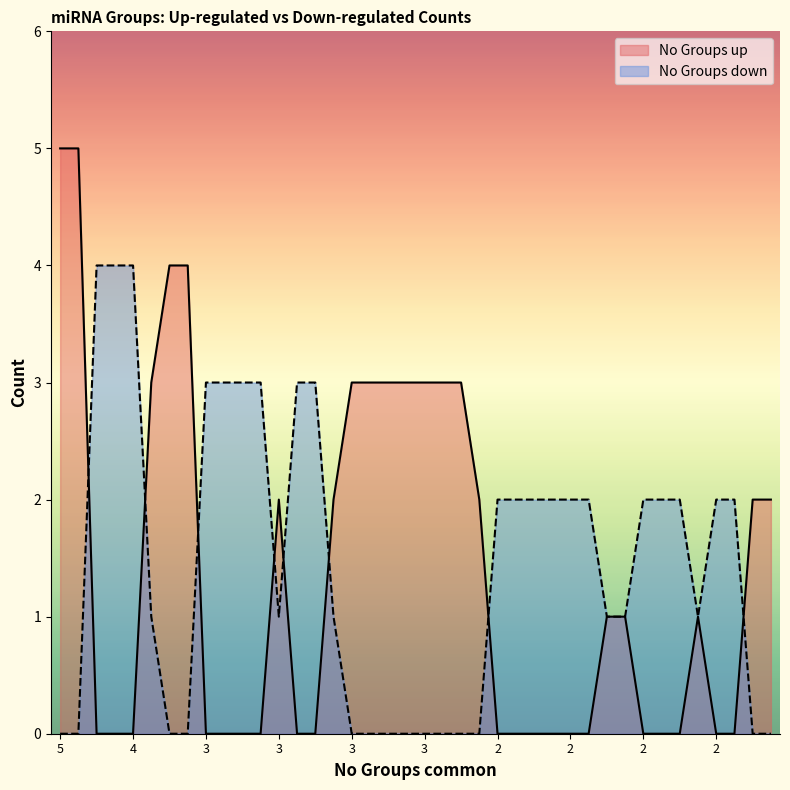

What is the spread (max minus min) of values at 2?

2